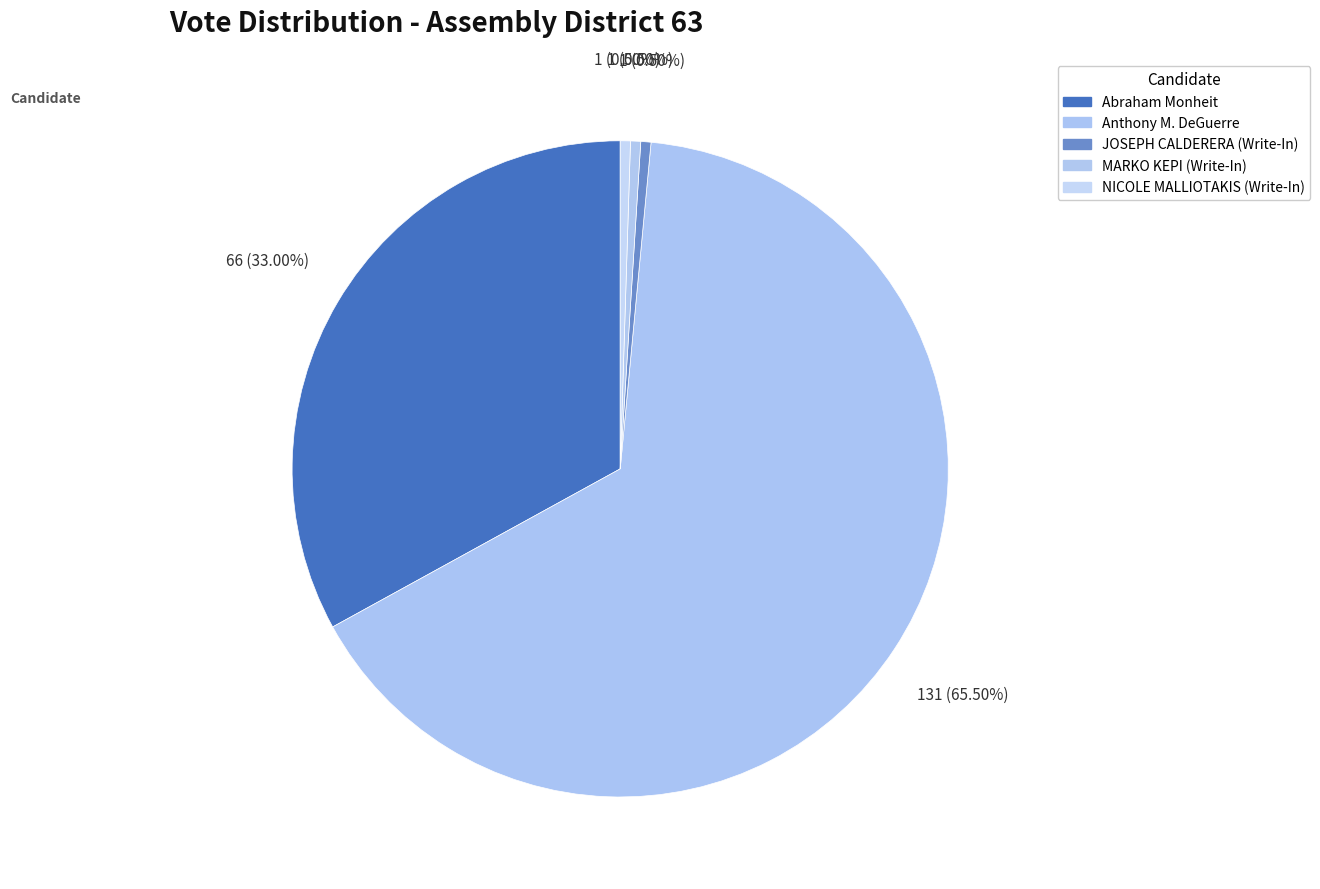

Which category has the biggest portion of the pie?

Anthony M. DeGuerre